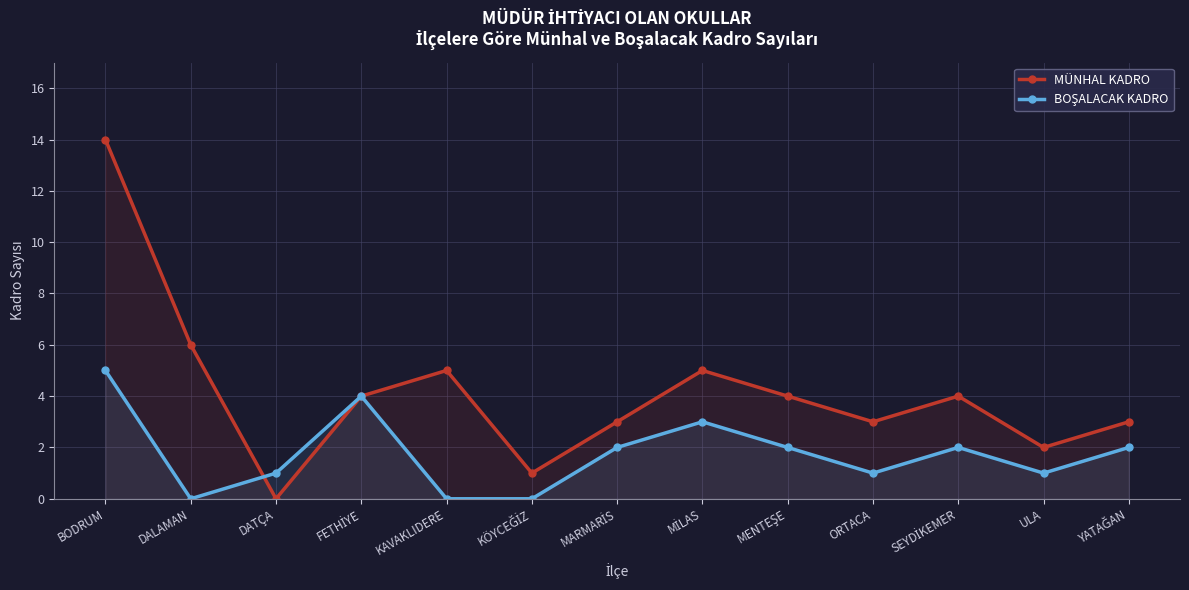

List the labels in order of BOŞALACAK KADRO value, largest first.

BODRUM, FETHİYE, MİLAS, MARMARİS, MENTEŞE, SEYDİKEMER, YATAĞAN, DATÇA, ORTACA, ULA, DALAMAN, KAVAKLIDERE, KÖYCEĞİZ